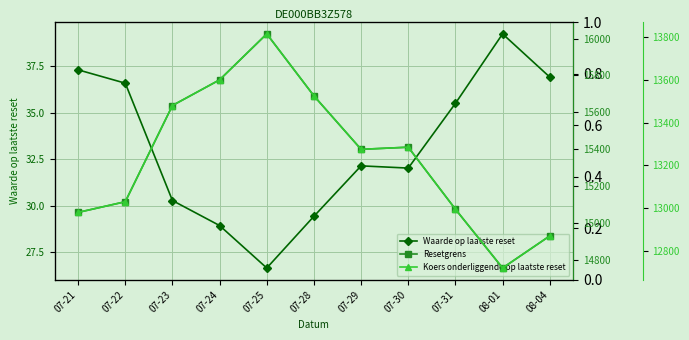

What is the sum of all Resetgrens values?

168867.0